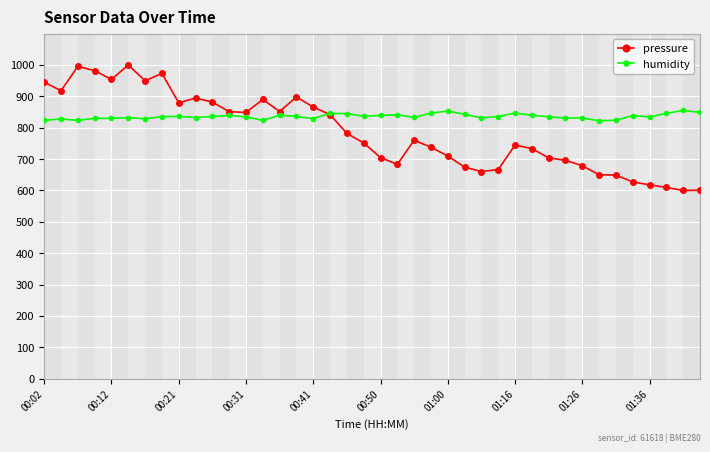

List the series in order of their overall mean, lowest first.

pressure, humidity